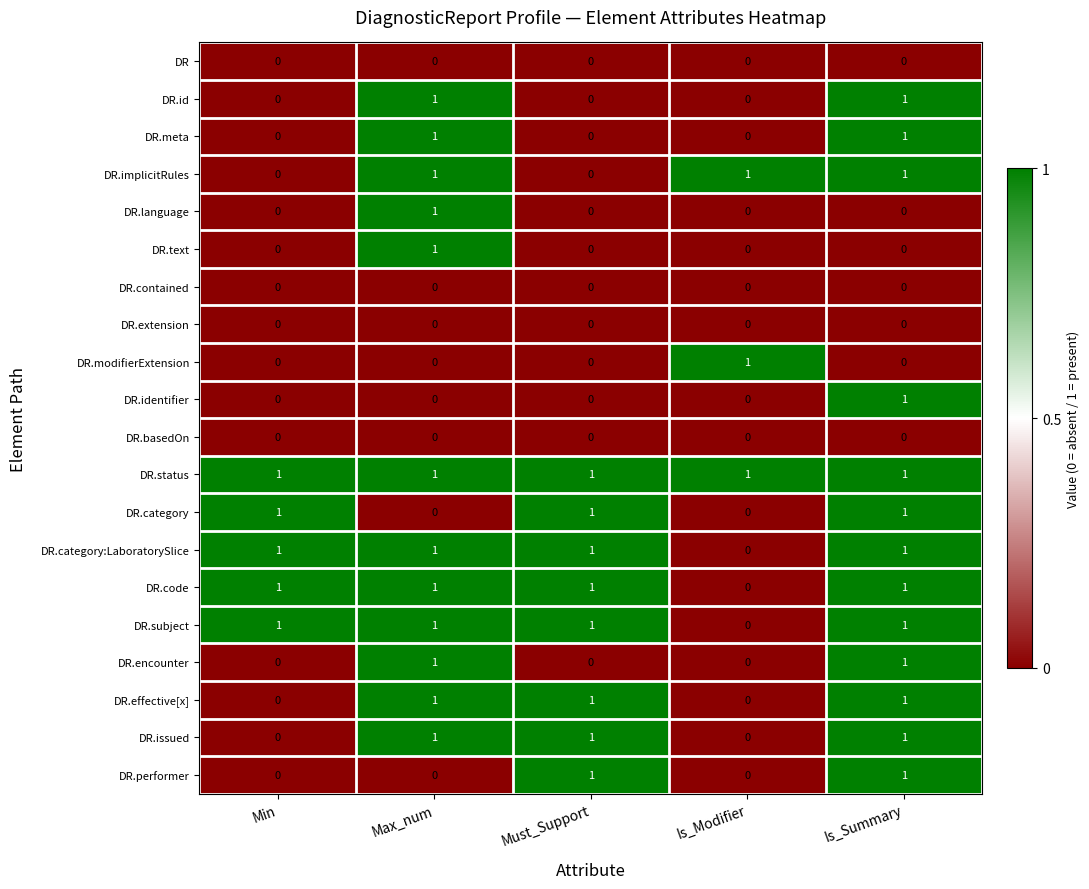

The DR.identifier series shows 0 at Min. True or false?

True